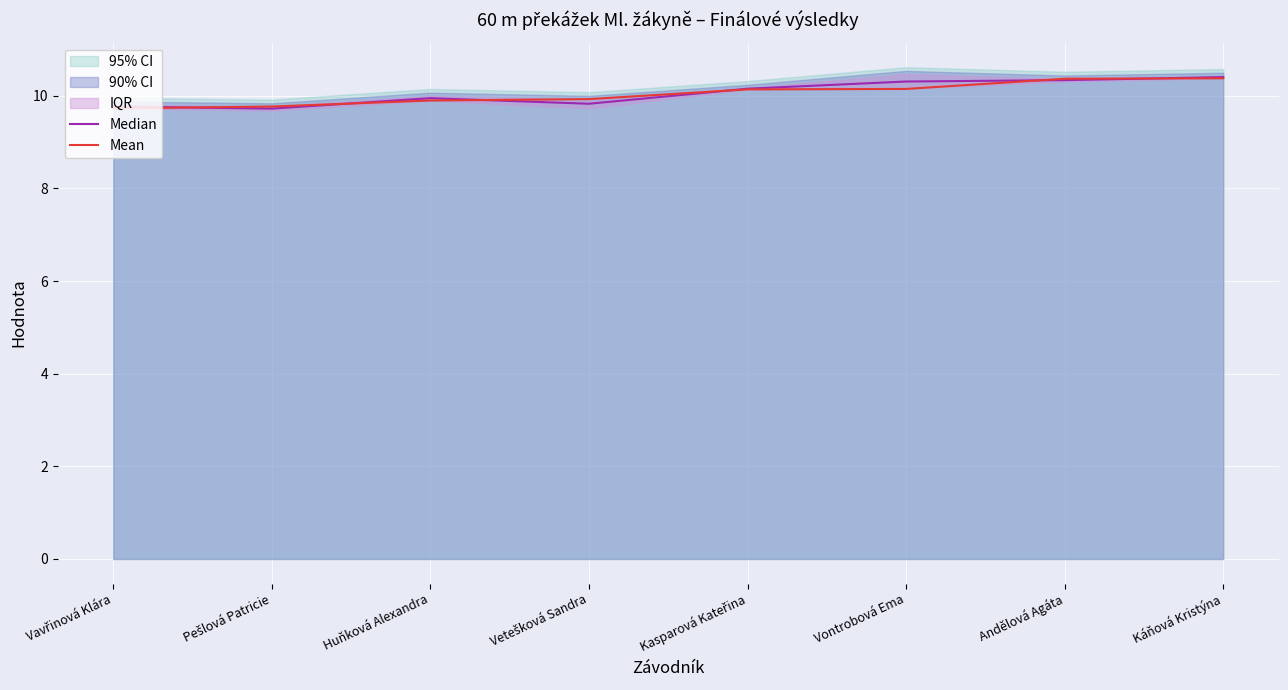

At which category is the sum across all series the highest?

Káňová Kristýna